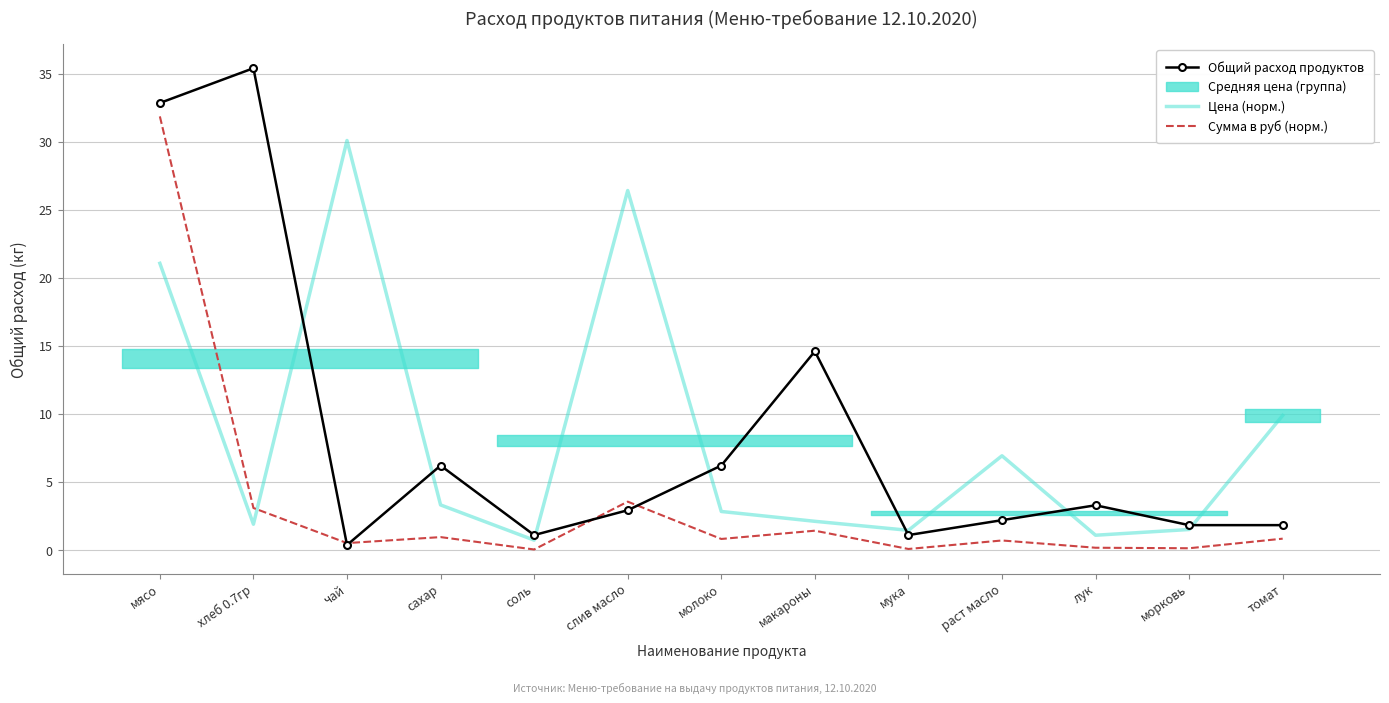

What is the total value across all series at хлеб 0.7гр?

40.4